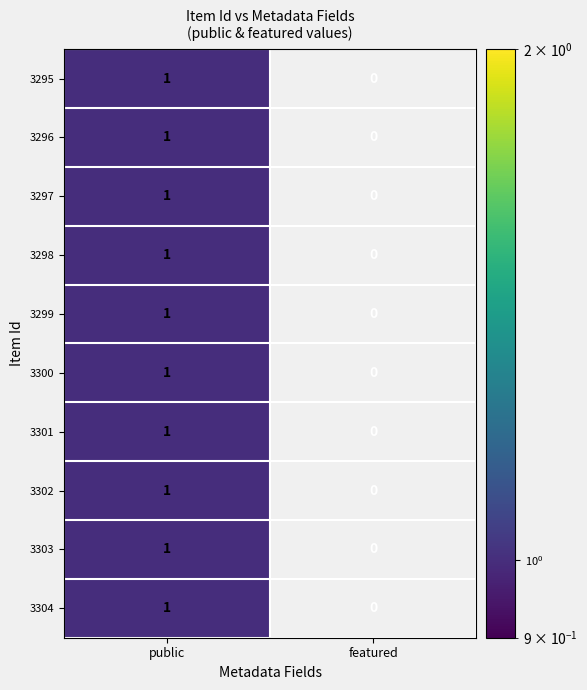

Reading right to left, list all the values displayed in this chart.

3295: 0	1
3296: 0	1
3297: 0	1
3298: 0	1
3299: 0	1
3300: 0	1
3301: 0	1
3302: 0	1
3303: 0	1
3304: 0	1